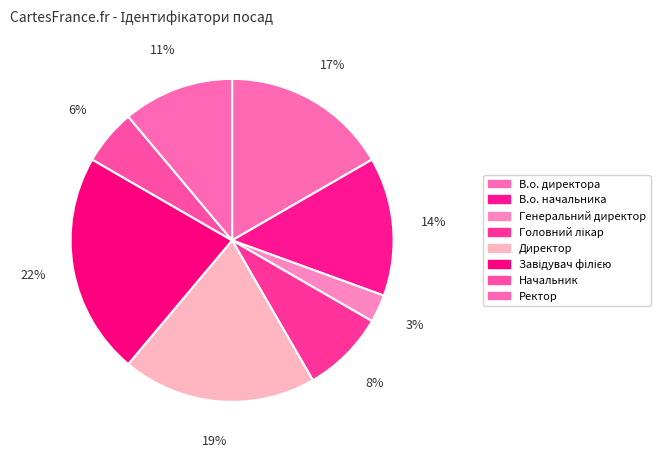

To the nearest percent, what percentage of the pie is Директор?

19%